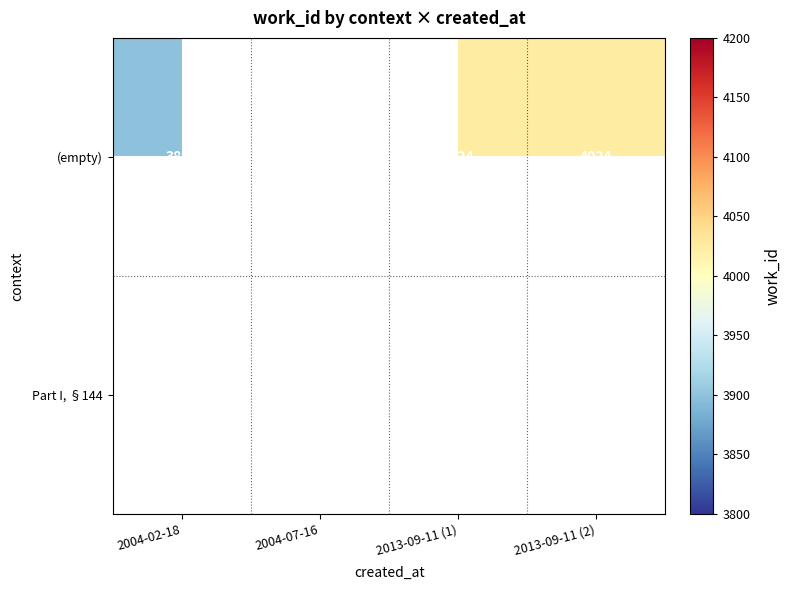

Is it true that (empty) equals 2448 at 2013-09-11 (1)?

False